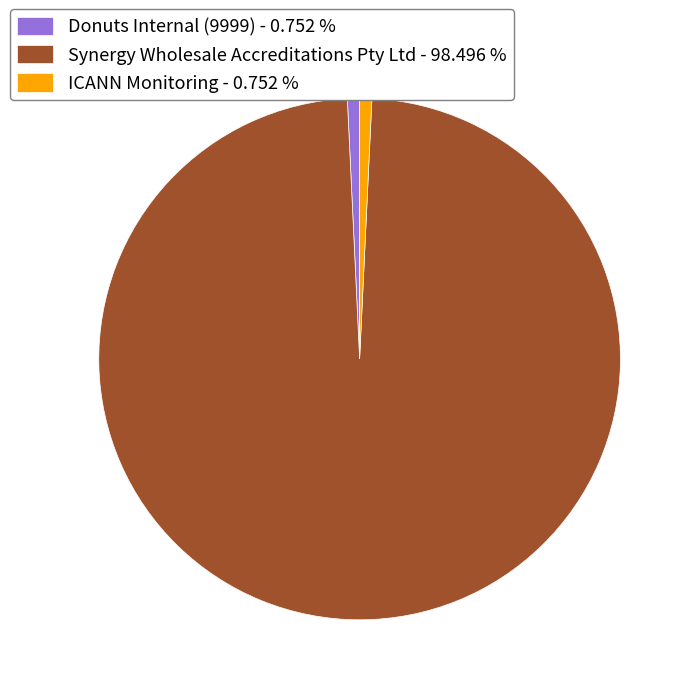

True or false: ICANN Monitoring accounts for 1% of the total.

True